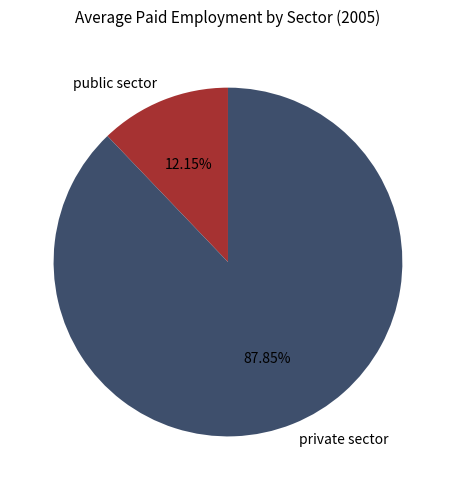

What is the largest slice in the pie chart?

private sector